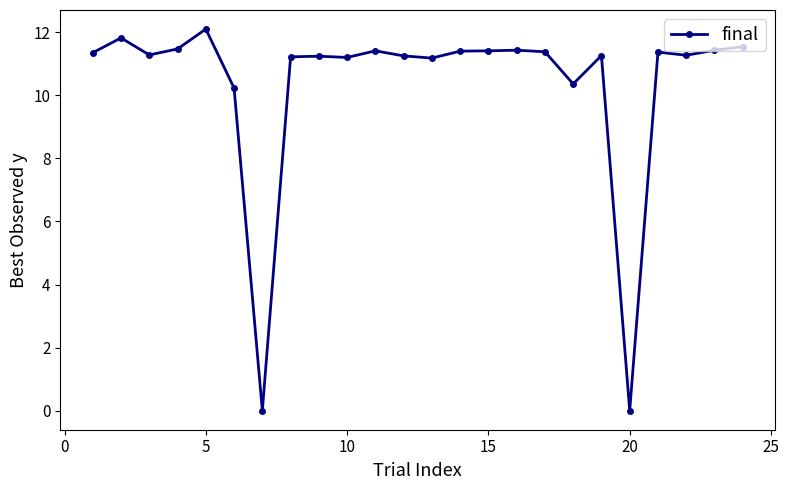

What is the value of the 16th point from the left?

11.4